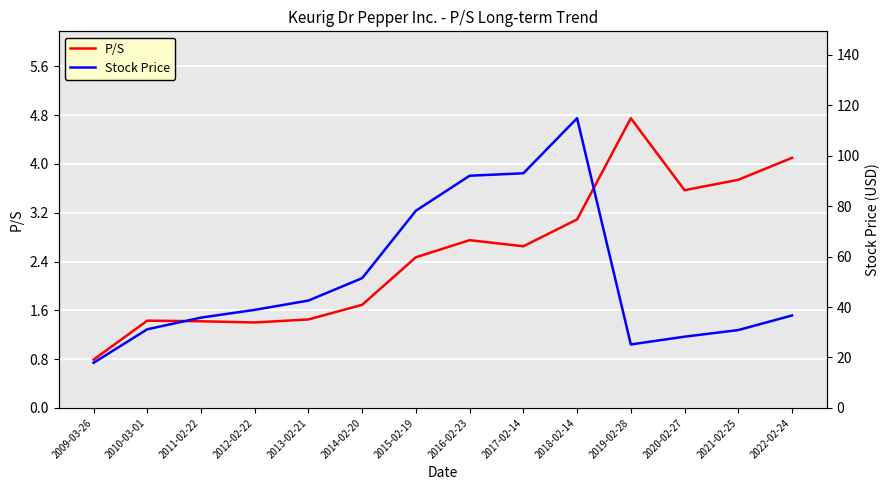

What is the average value of the P/S series?

2.5